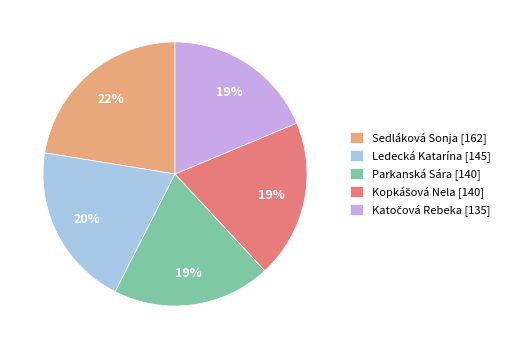

How many segments does this pie chart have?

5